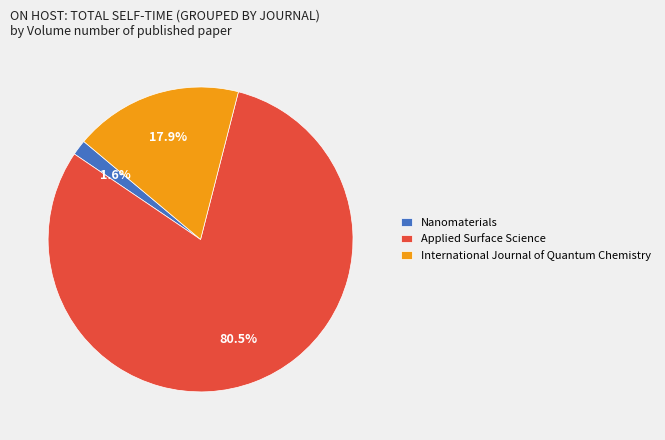

What portion of the pie excludes International Journal of Quantum Chemistry?

82.1%